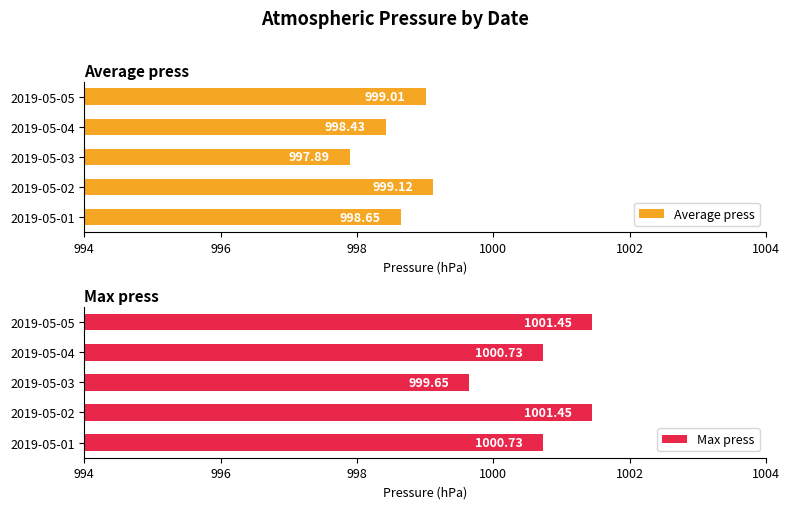

How many groups of bars are there?

5